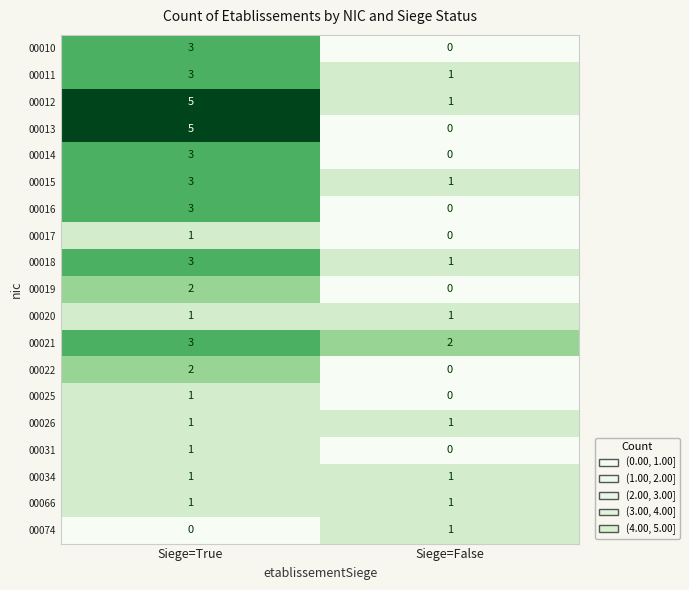

Where is 00017 nearest to the value 0?

Siege=False